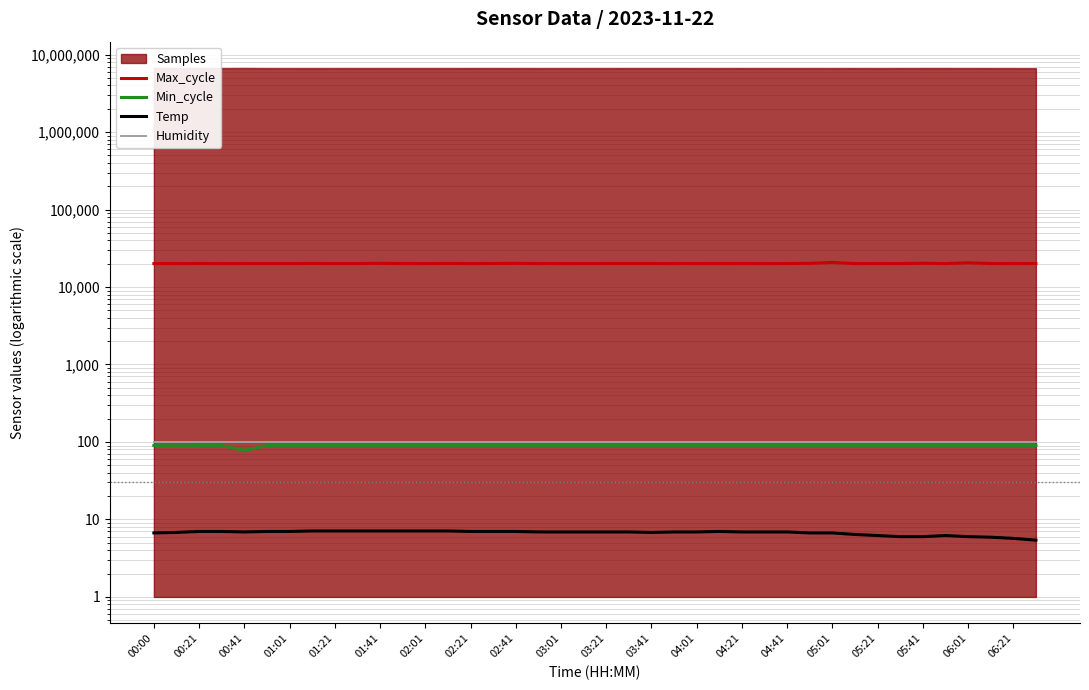

What is the label of the 1st point from the left?

00:00